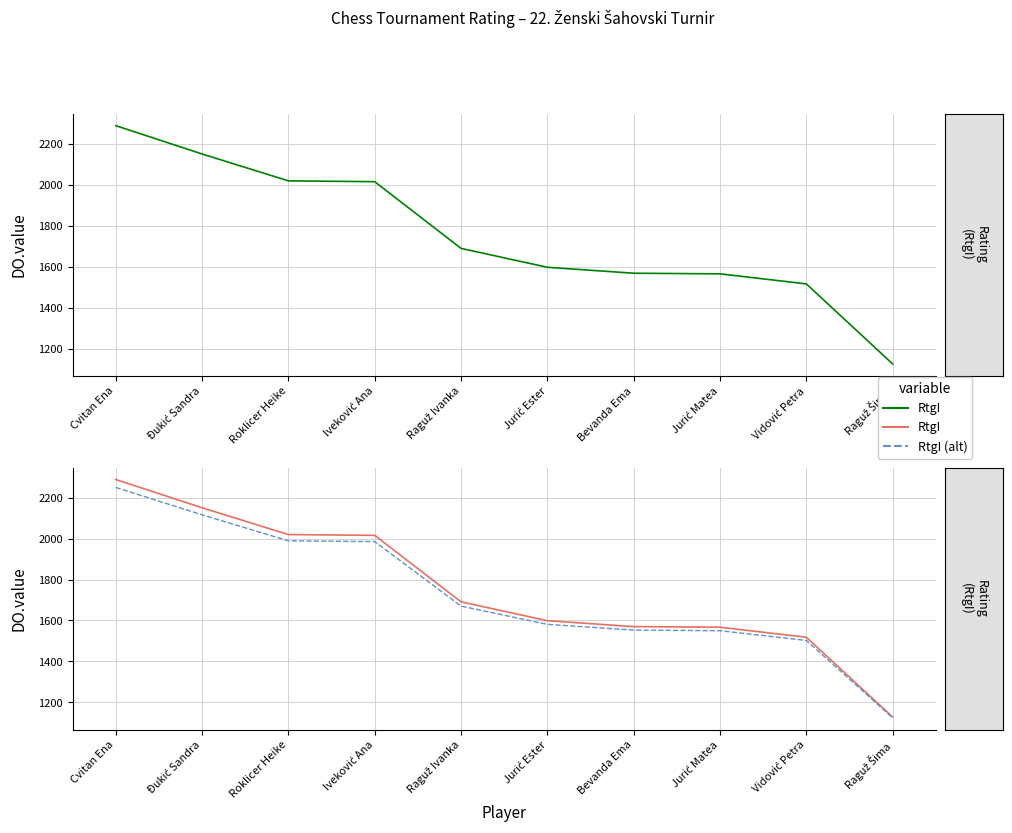

True or false: RtgI and RtgI (alt) intersect in this chart.

False